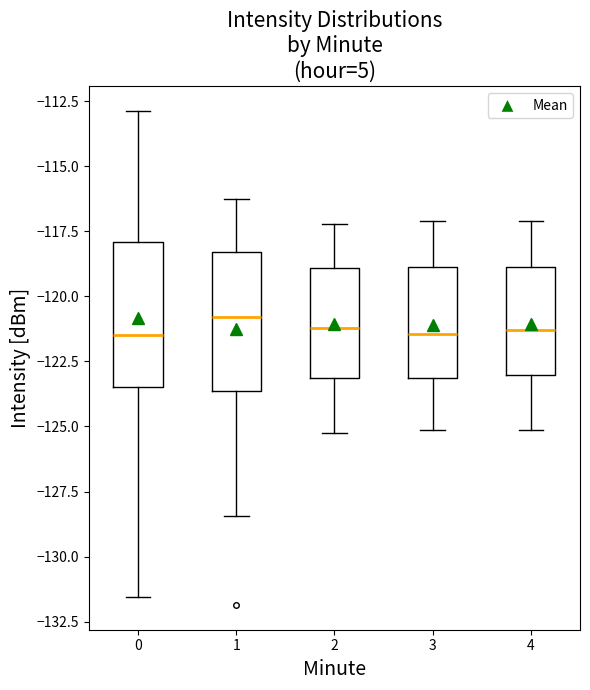

Where is the upper edge of the box at x = 1 on the y-axis? The values are not printed on the chart, so give them approximately, as read against the axis.

-118.5